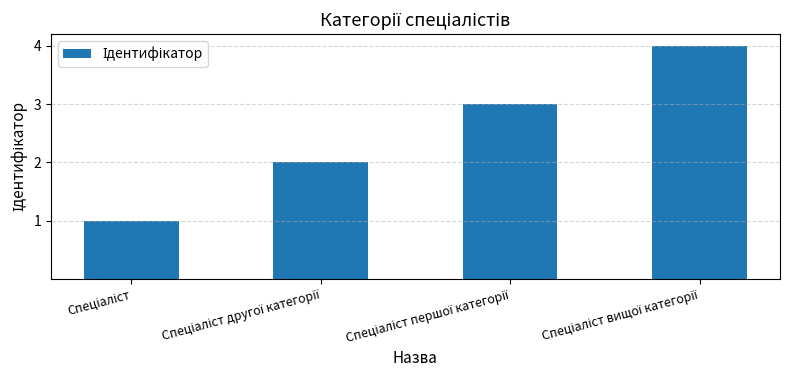

What is the sum of all values?

10